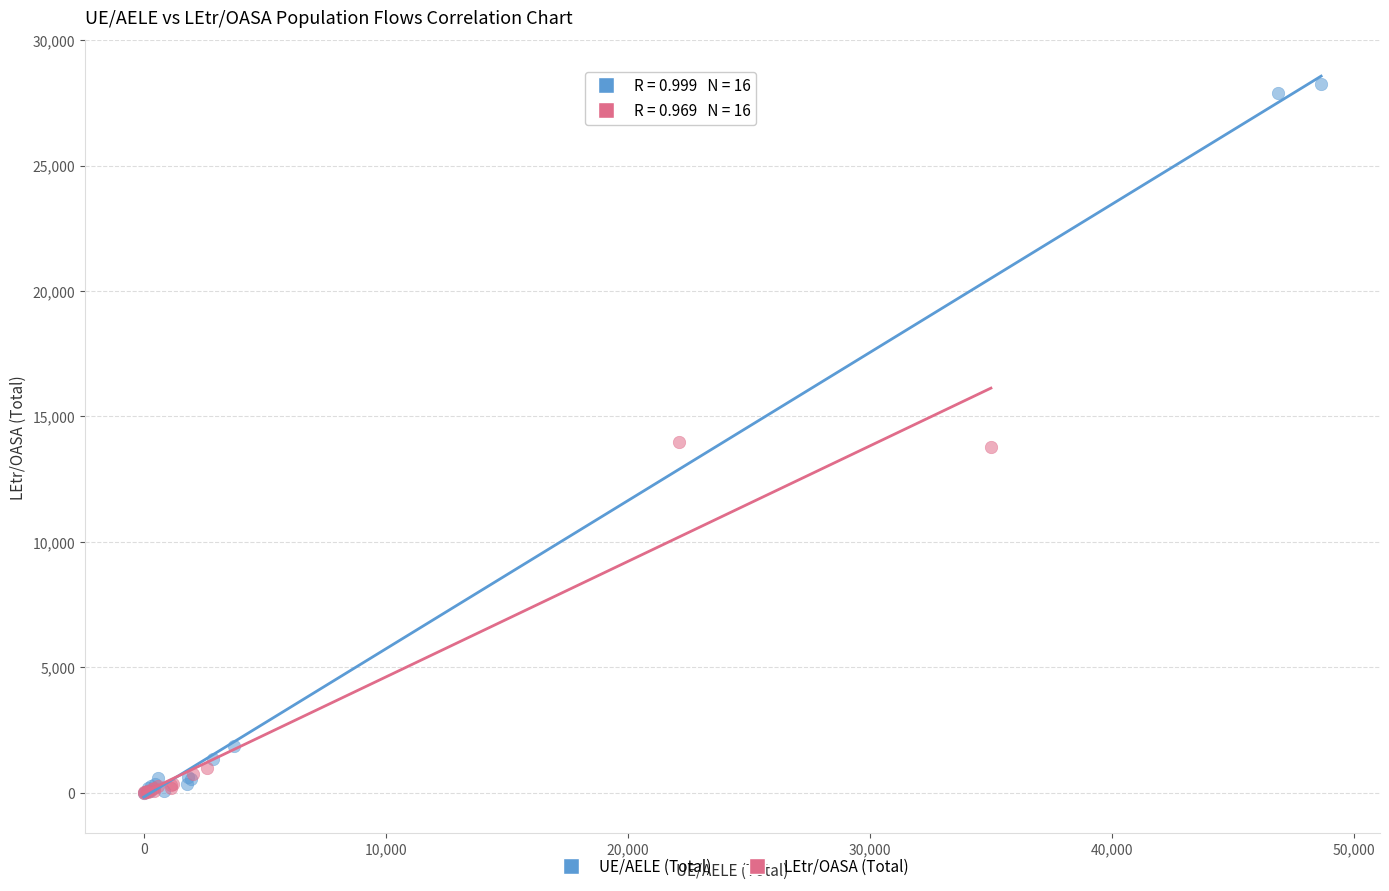

Which series has the widest spread of Y values?

UE/AELE (Total)